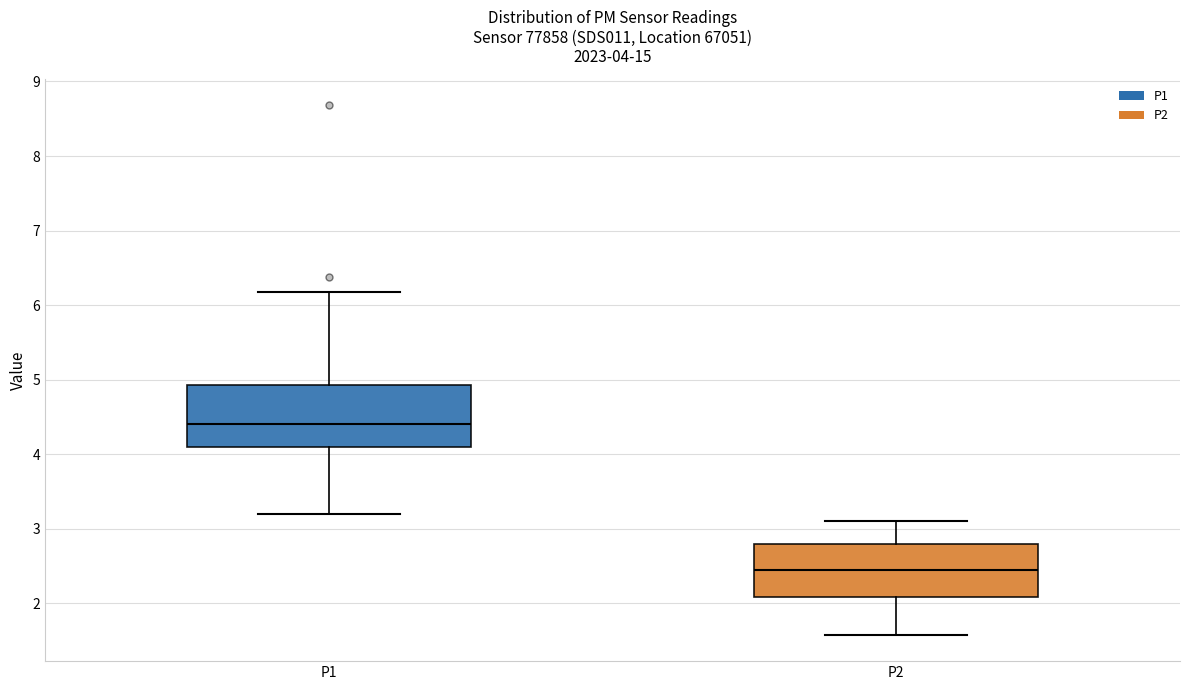

Comparing the boxes themselves (not the whiskers), which one is the tallest?

P1